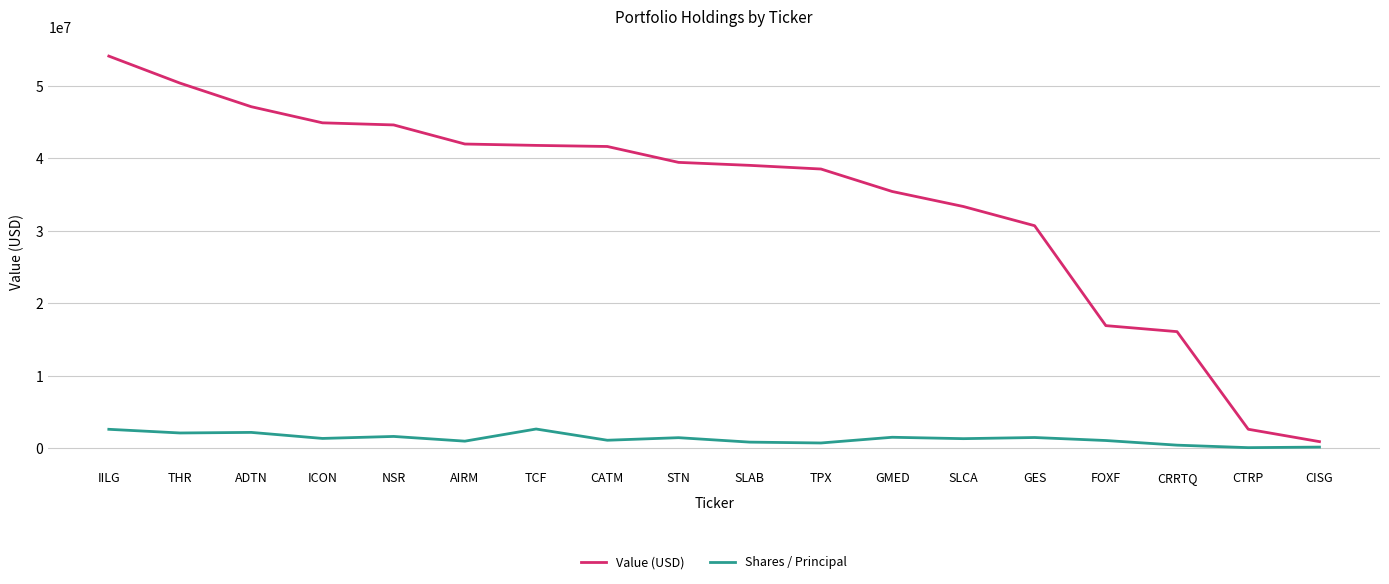

What is the difference between the maximum and minimum values in the Shares / Principal series?

2573699